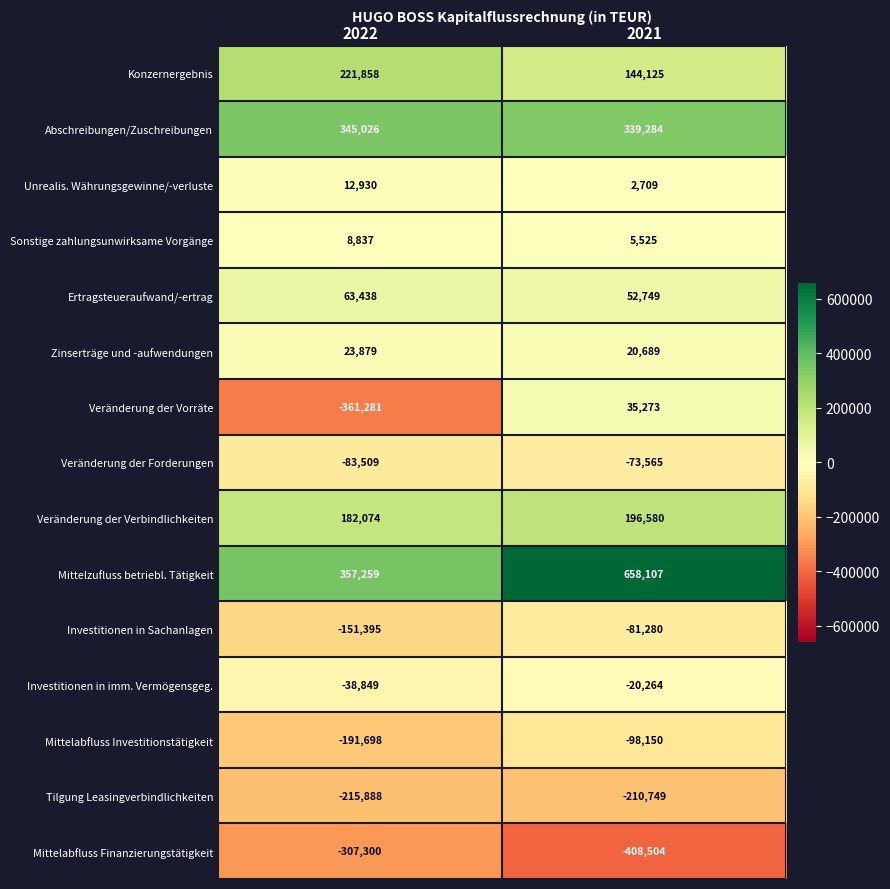

What is the total value across all series at 2021?

562529